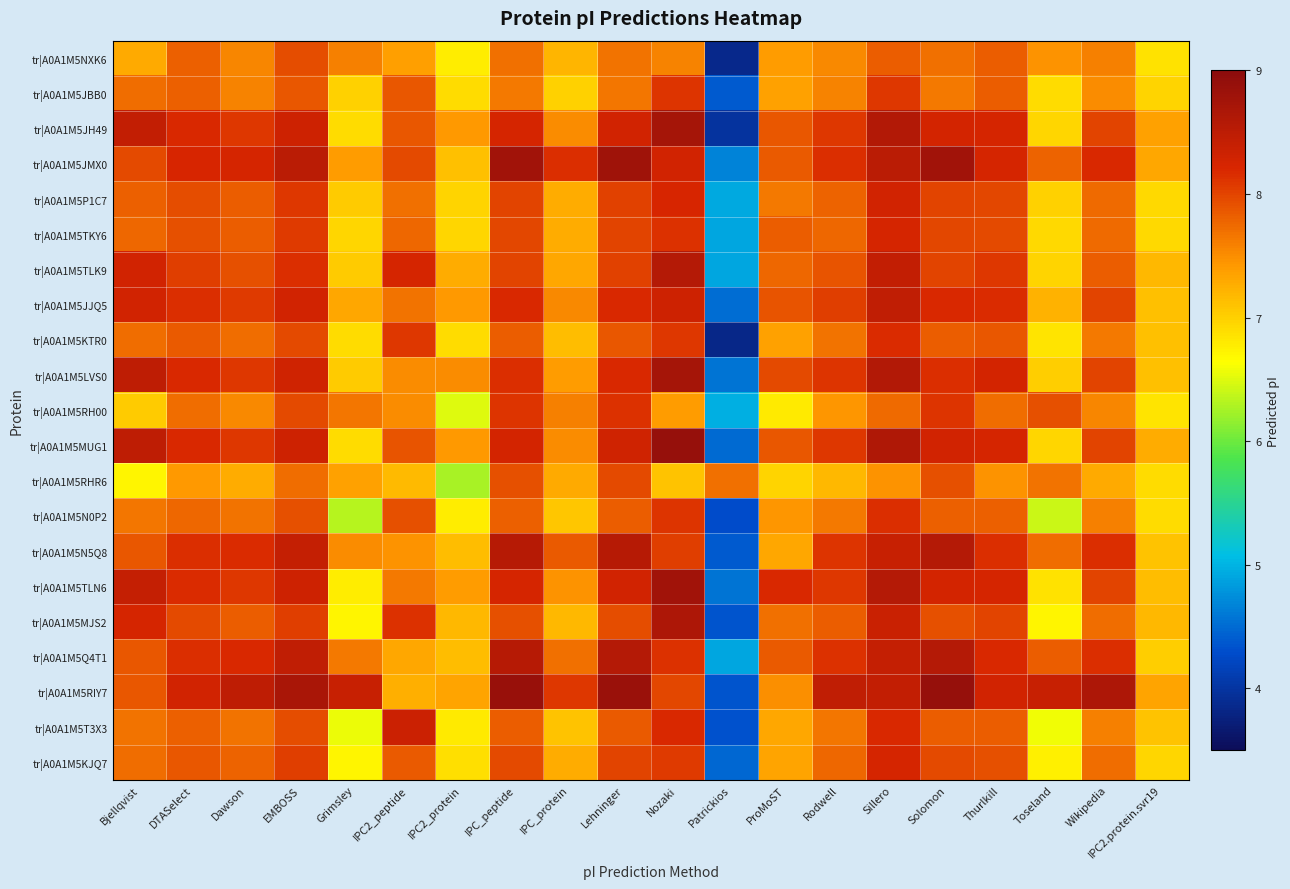

At how many categories does at least one series exceed 8?

17